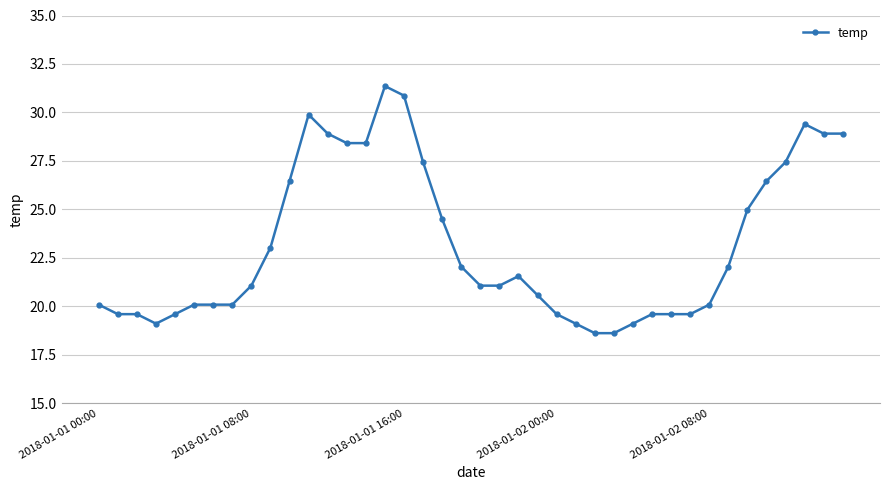

What is the greatest value displayed?

31.4